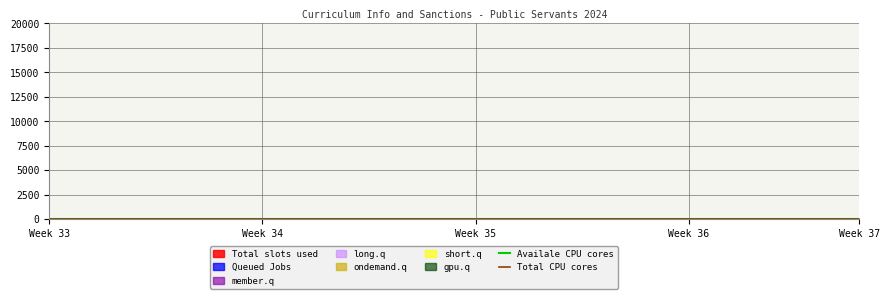

Which series has the largest total across all categories?

Total CPU cores